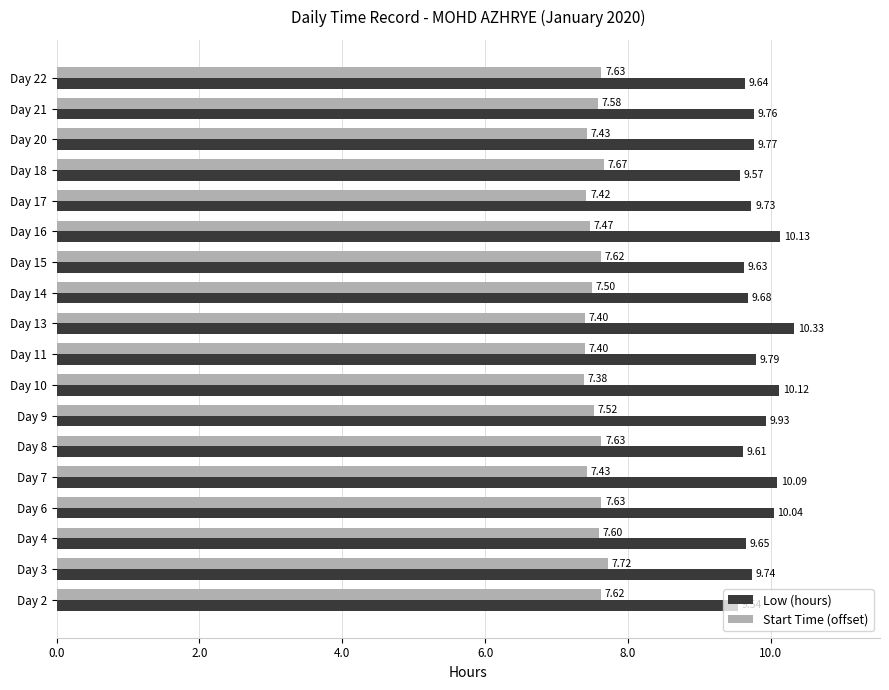

At which category is the sum across all series the highest?

Day 13